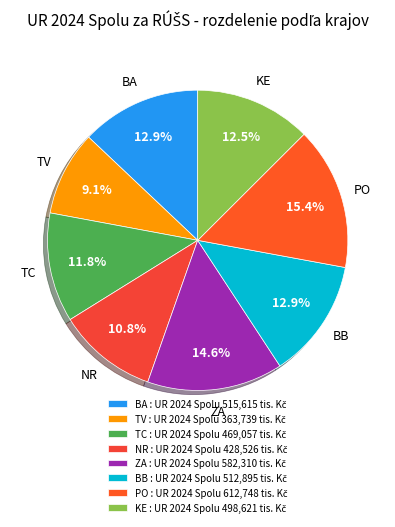

How many slices are in this pie chart?

8